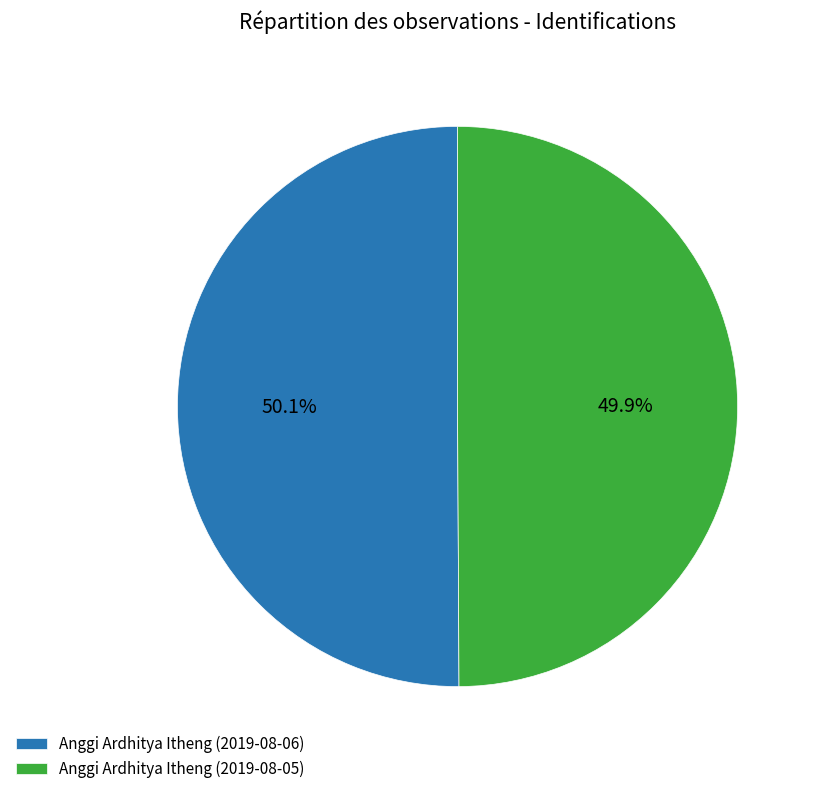

How many slices are in this pie chart?

2